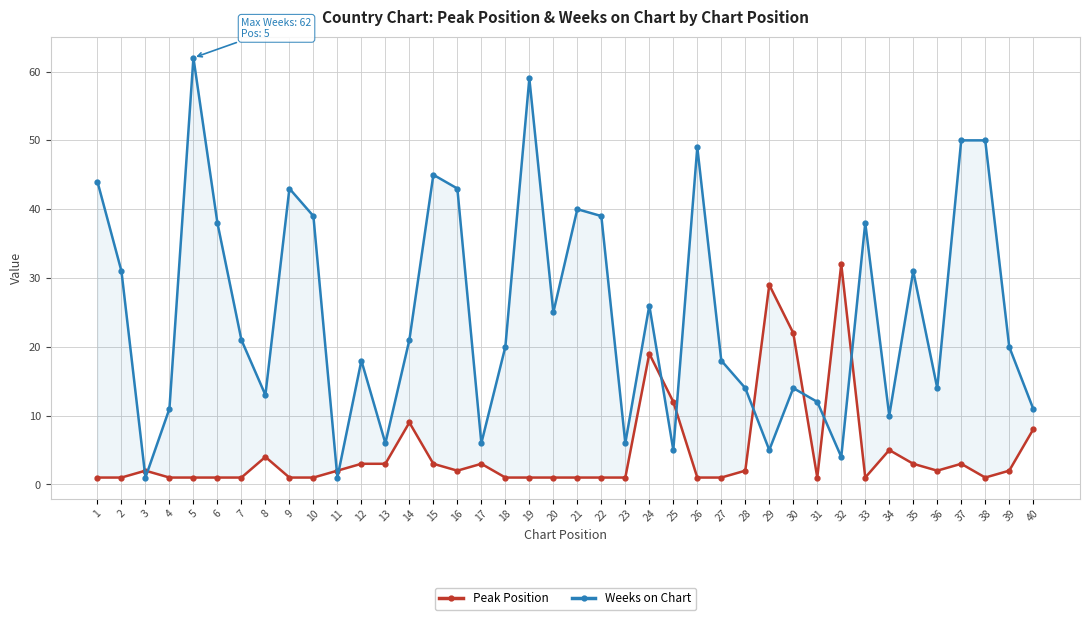

Read the Weeks on Chart value at 5.

62